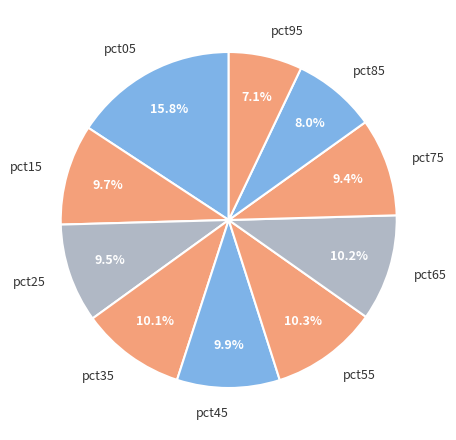

To the nearest percent, what percentage of the pie is pct55?

10%